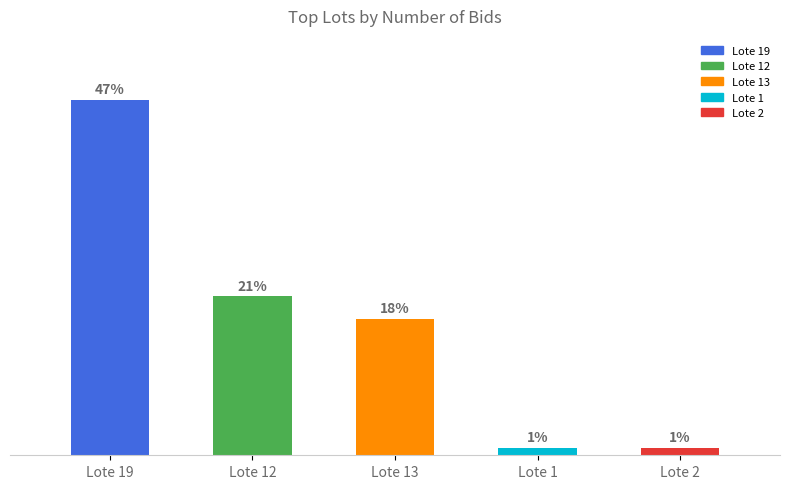

What is the difference between the maximum and minimum values?

46